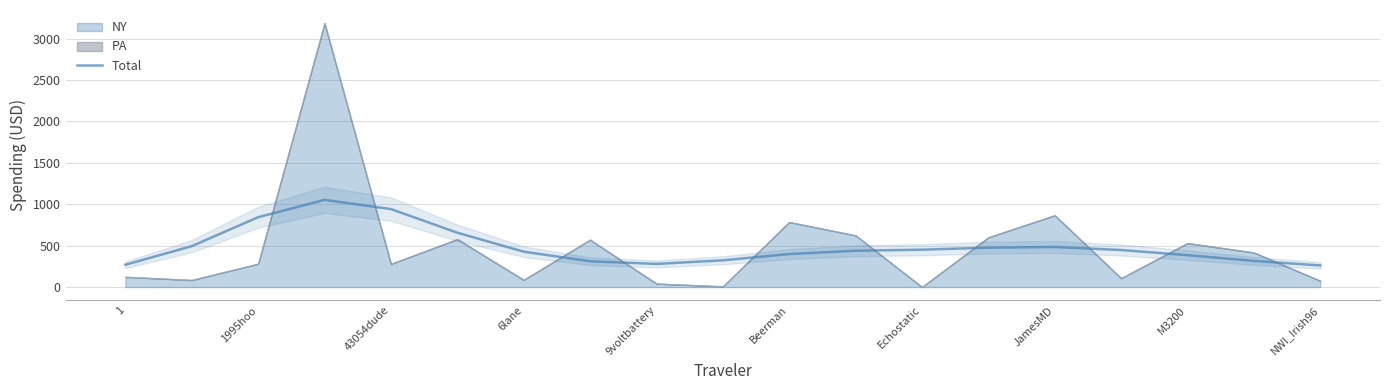

The value of Total at M3200 is 136.0. True or false?

False